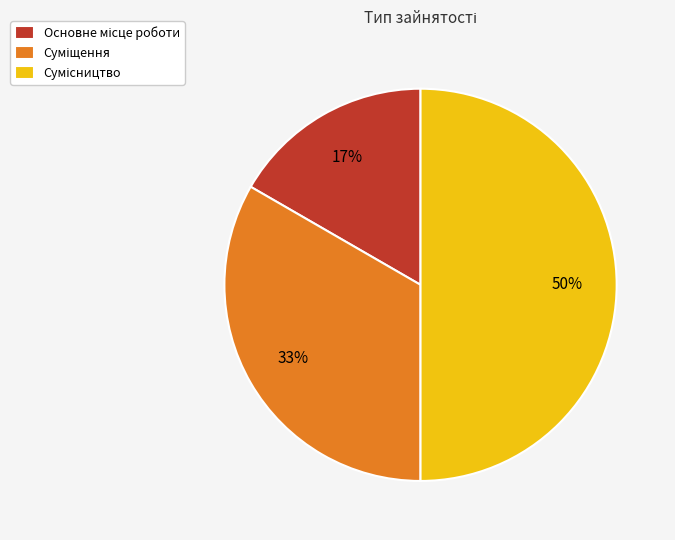

How many slices are in this pie chart?

3